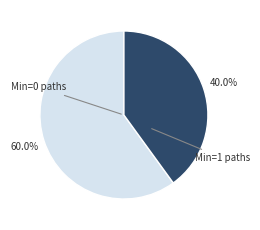

Is there any slice that represents more than half of the pie?

Yes